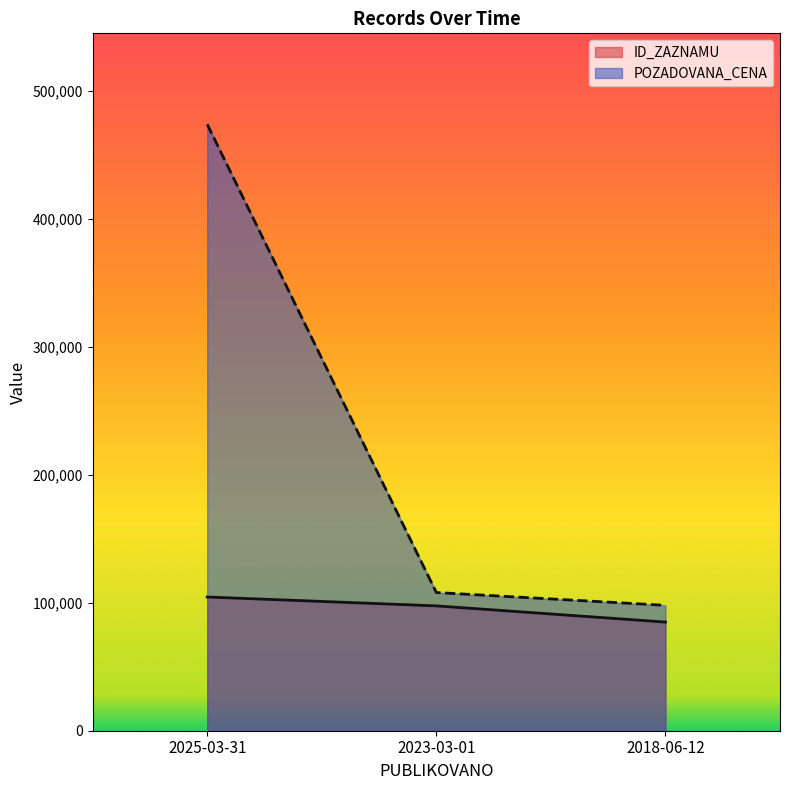

Reading left to right, list all the values displayed in this chart.

ID_ZAZNAMU: 104500	97567	84909
POZADOVANA_CENA: 473910	108000	98000